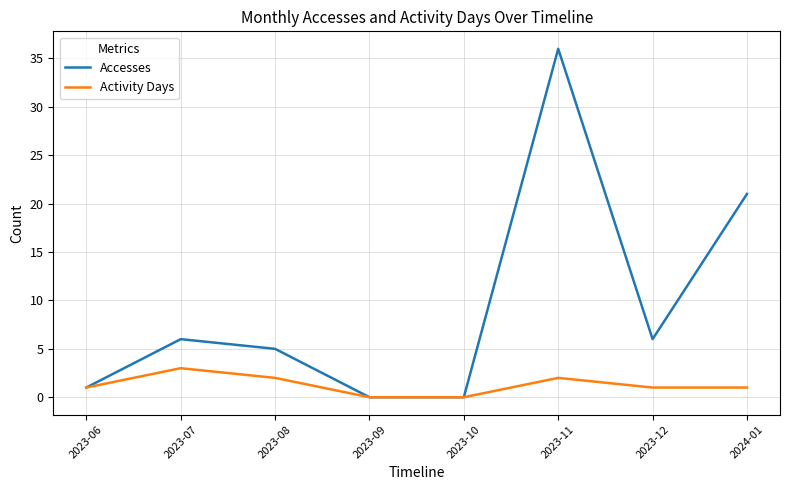

What is the total value across all series at 2024-01?

22